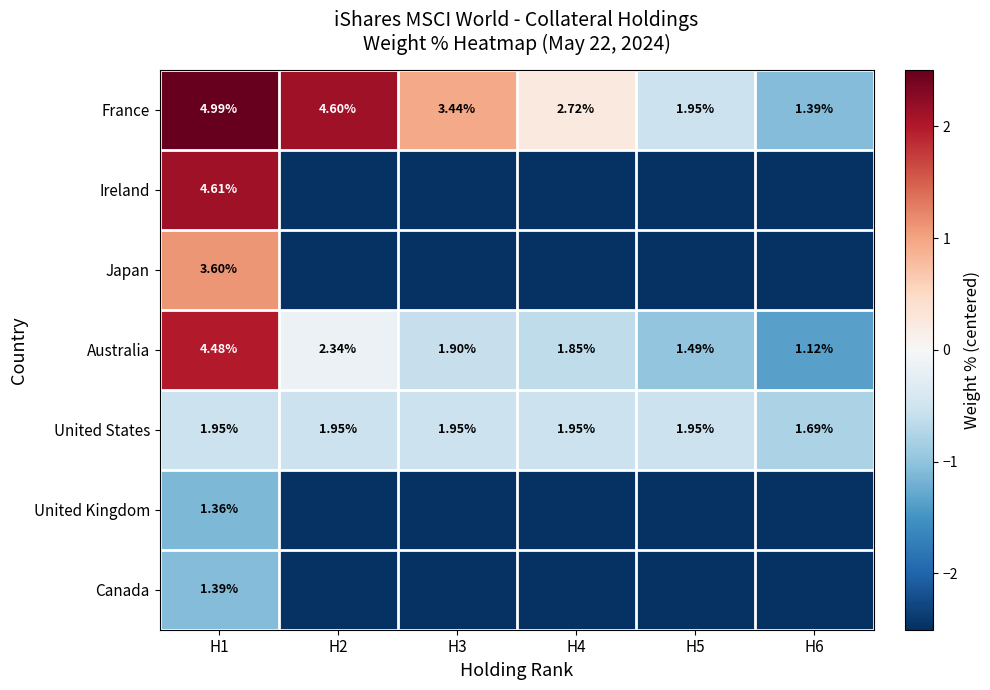

Is it true that Japan equals -3.7 at H4?

False